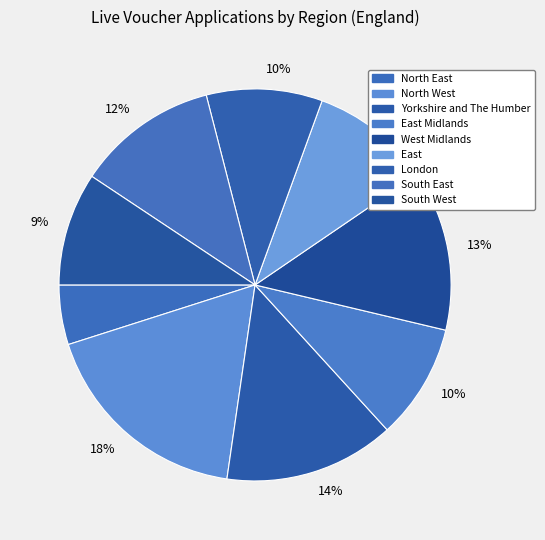

Count the number of slices in the pie.

9